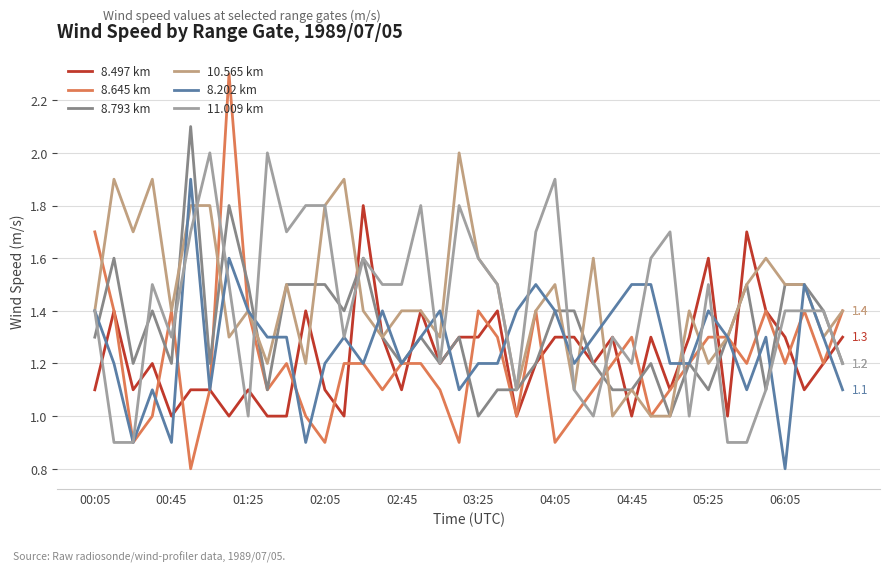

How many lines are shown in the chart?

6